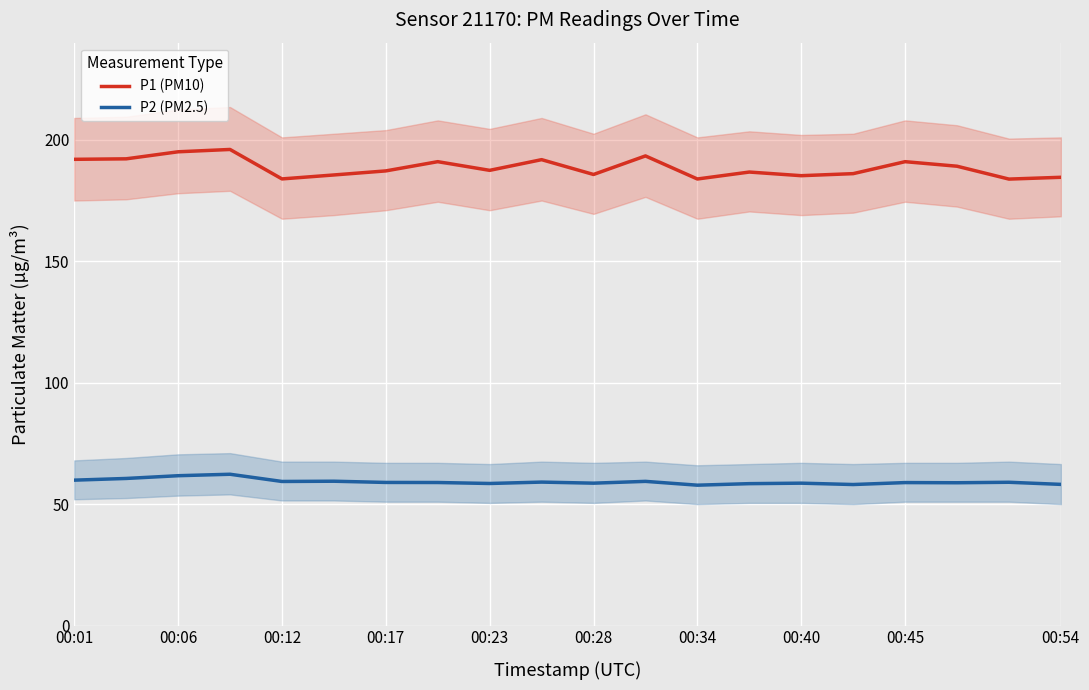

Is this an area chart (filled region under the line)?

No